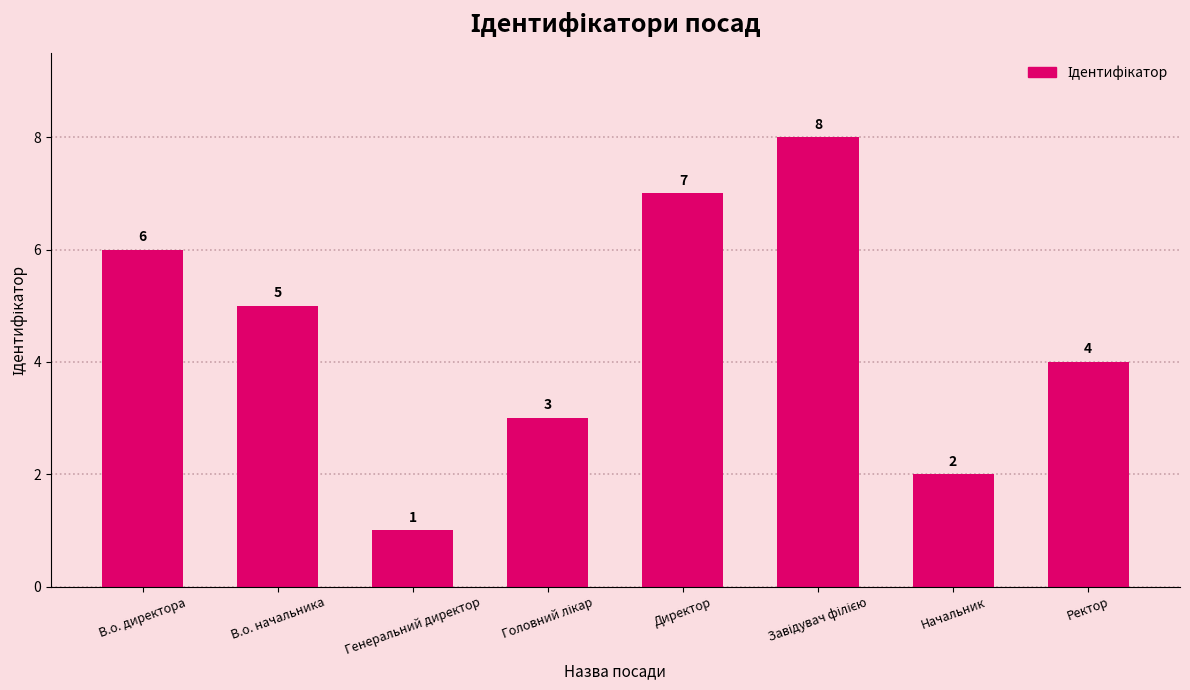

The value at В.о. директора is 2. True or false?

False